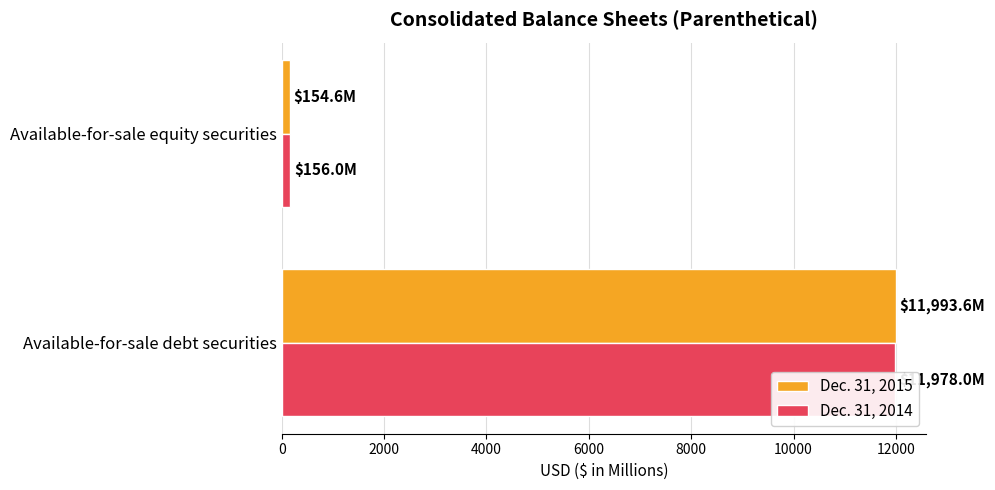

Reading left to right, list all the values displayed in this chart.

Dec. 31, 2015: 11993.6	154.6
Dec. 31, 2014: 11978.0	156.0